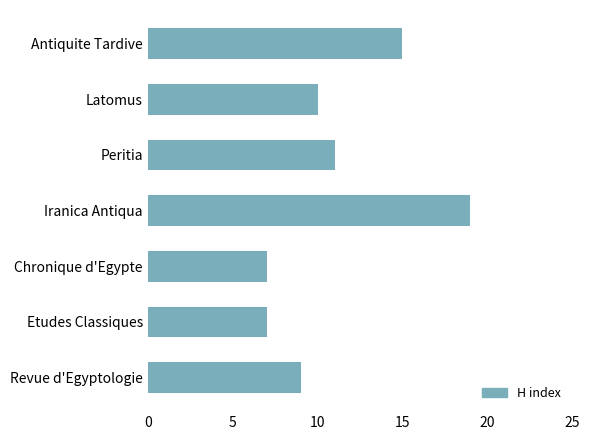

Which has a higher value, Etudes Classiques or Peritia?

Peritia